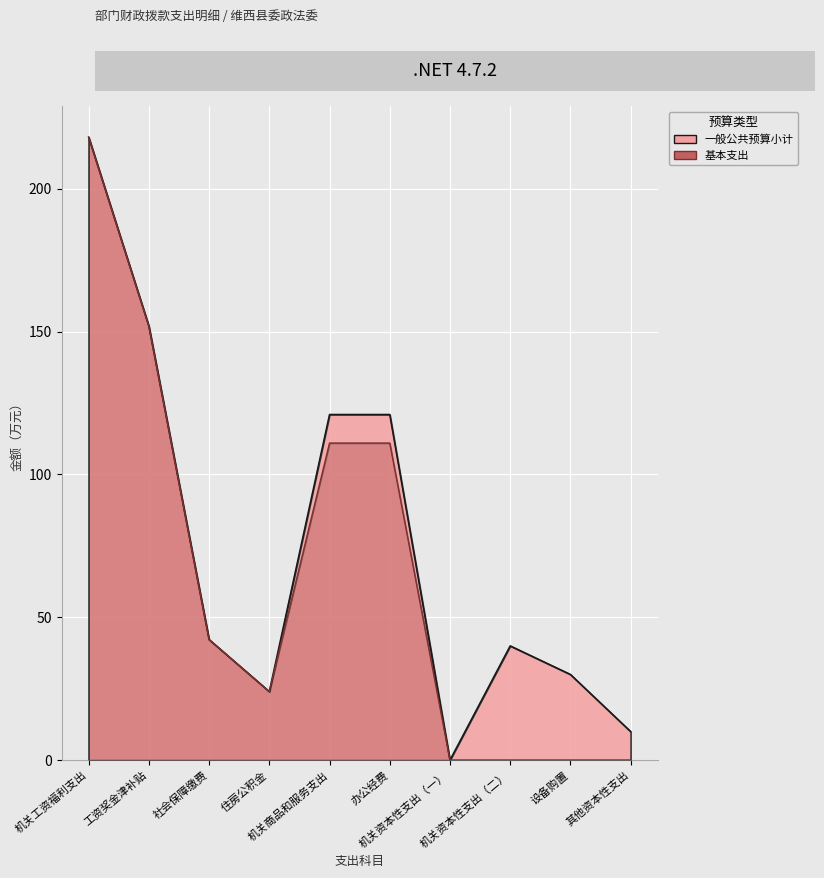

Rank the series by their maximum value, from lowest to highest.

一般公共预算小计, 基本支出